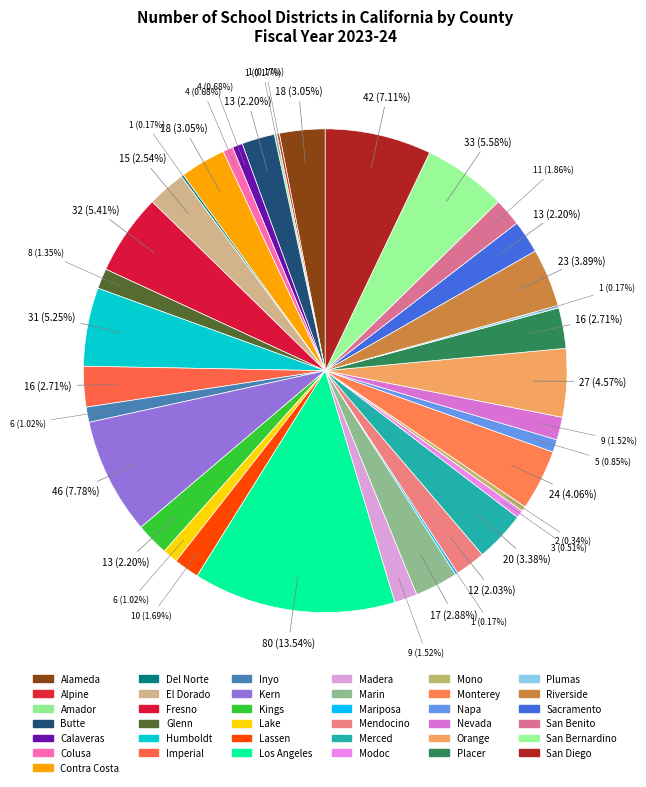

Between Plumas and Fresno, which is larger?

Fresno